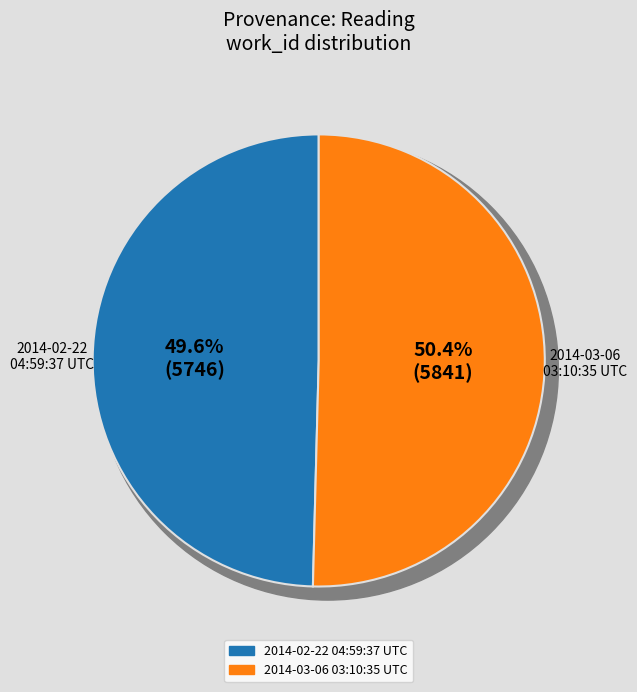

To the nearest percent, what portion does 2014-03-06 03:10:35 UTC represent?

50%